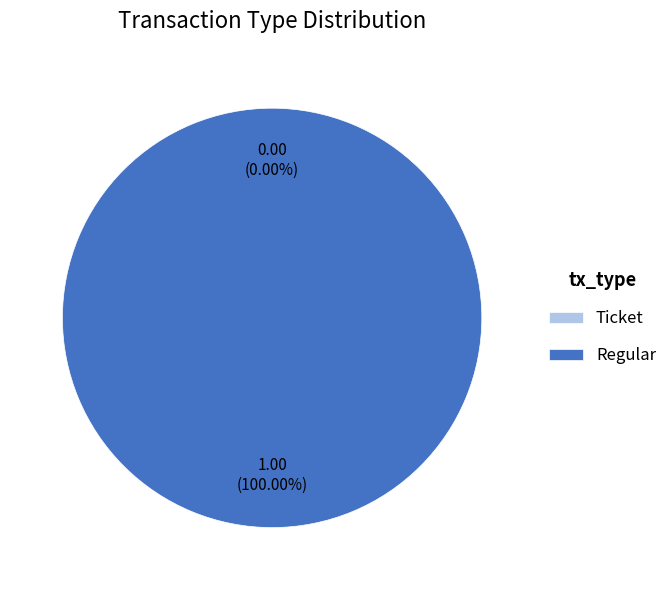

What is the largest slice in the pie chart?

Regular